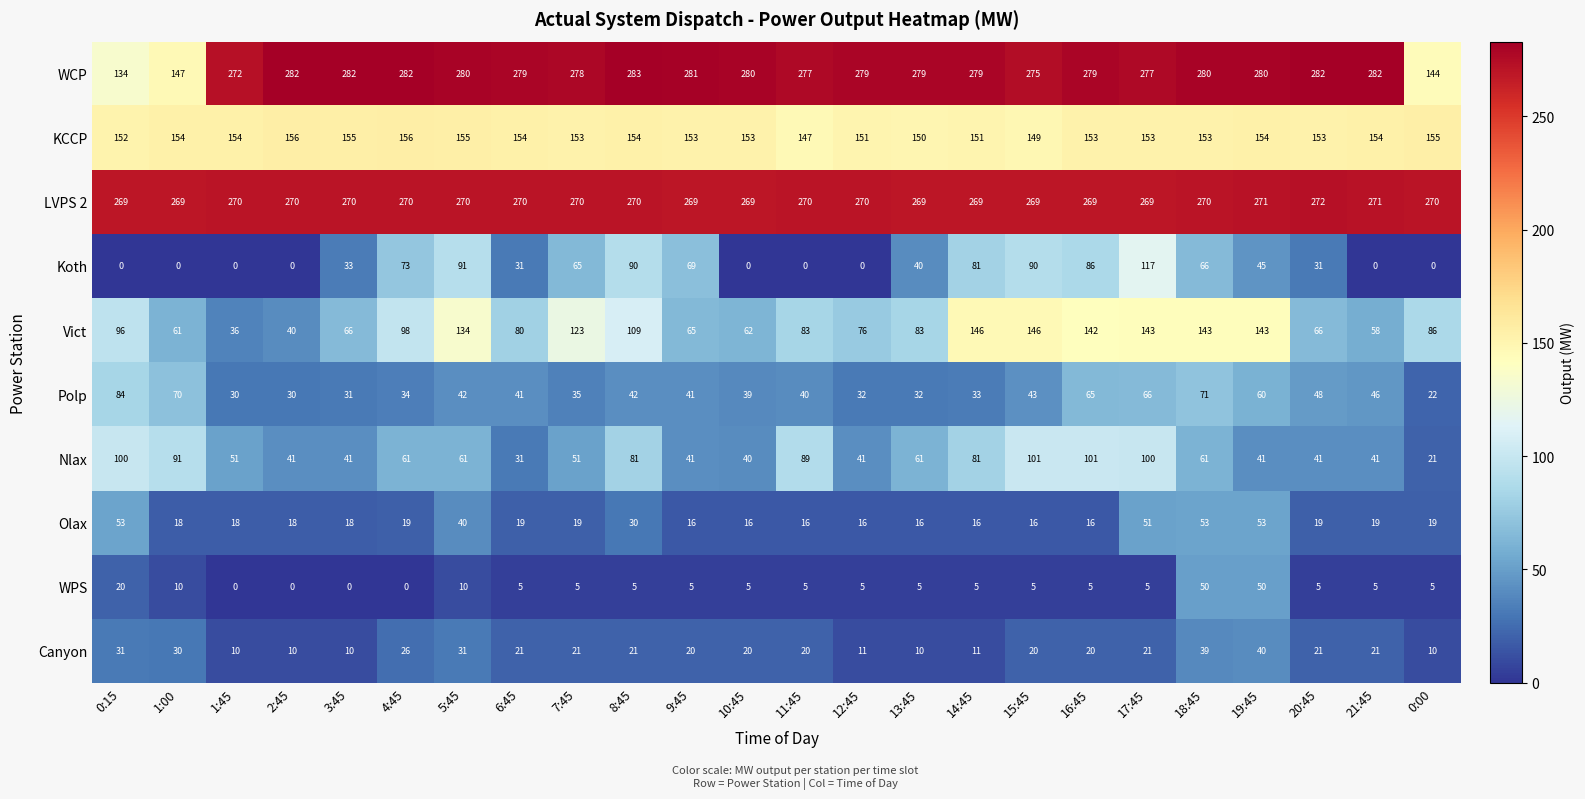

At which label does Polp first exceed 41?

0:15